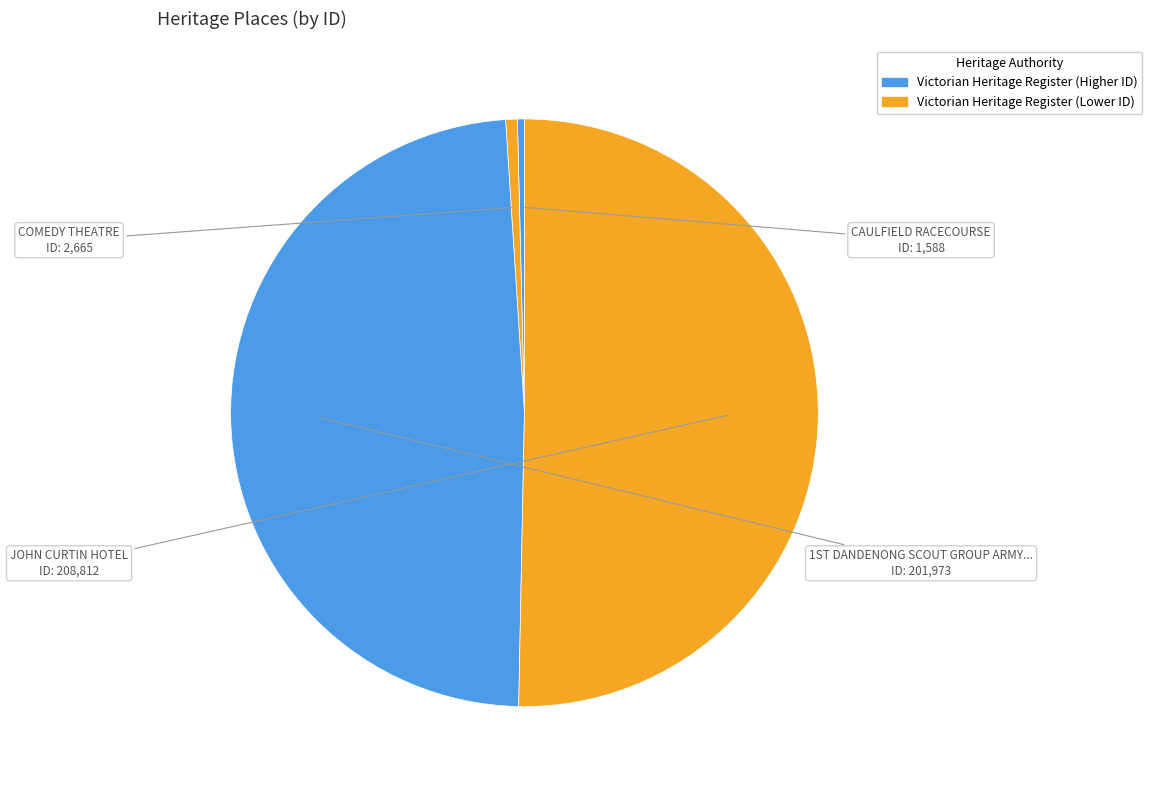

Is there any slice that represents more than half of the pie?

Yes